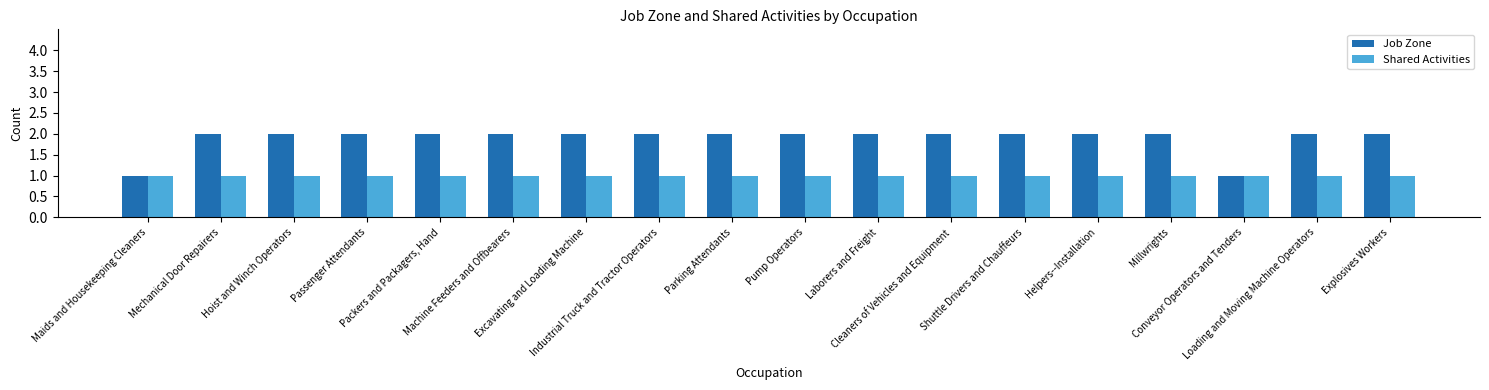

Which series has the largest total across all categories?

Job Zone